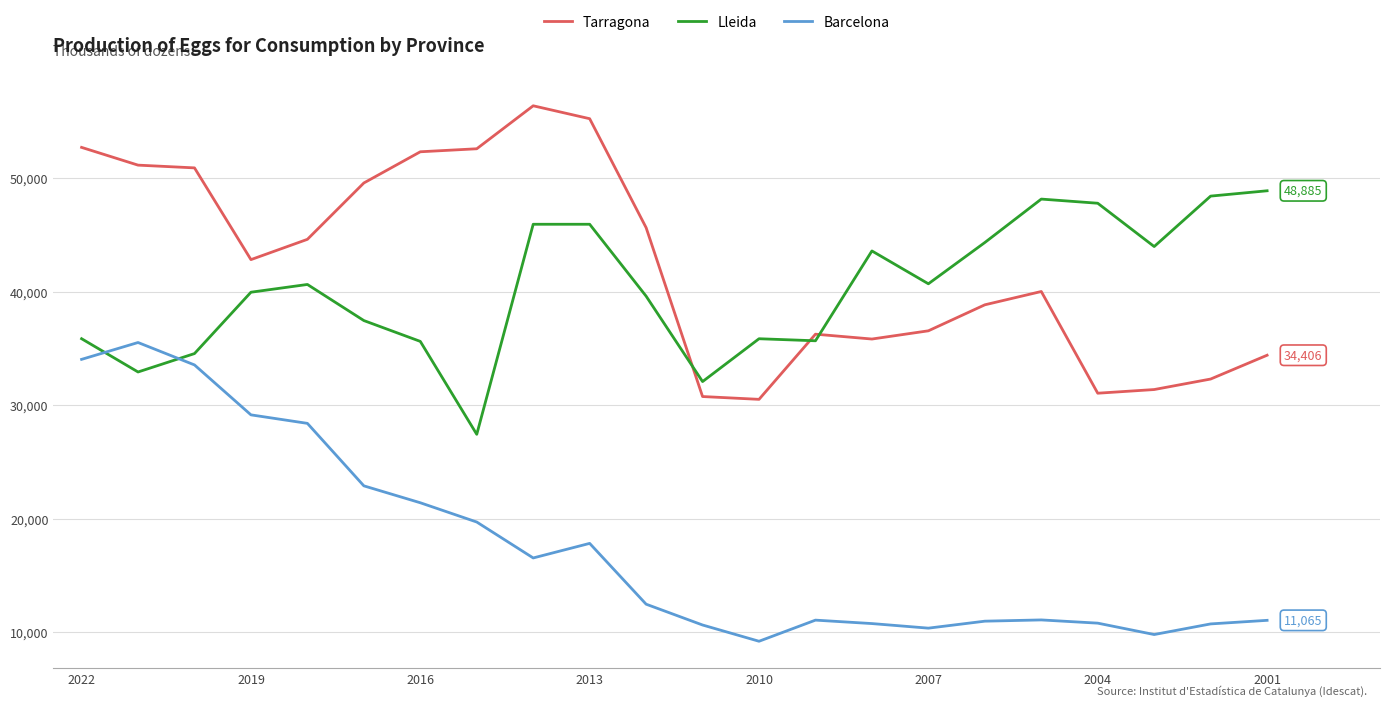

What is the maximum value shown in the chart?

56368